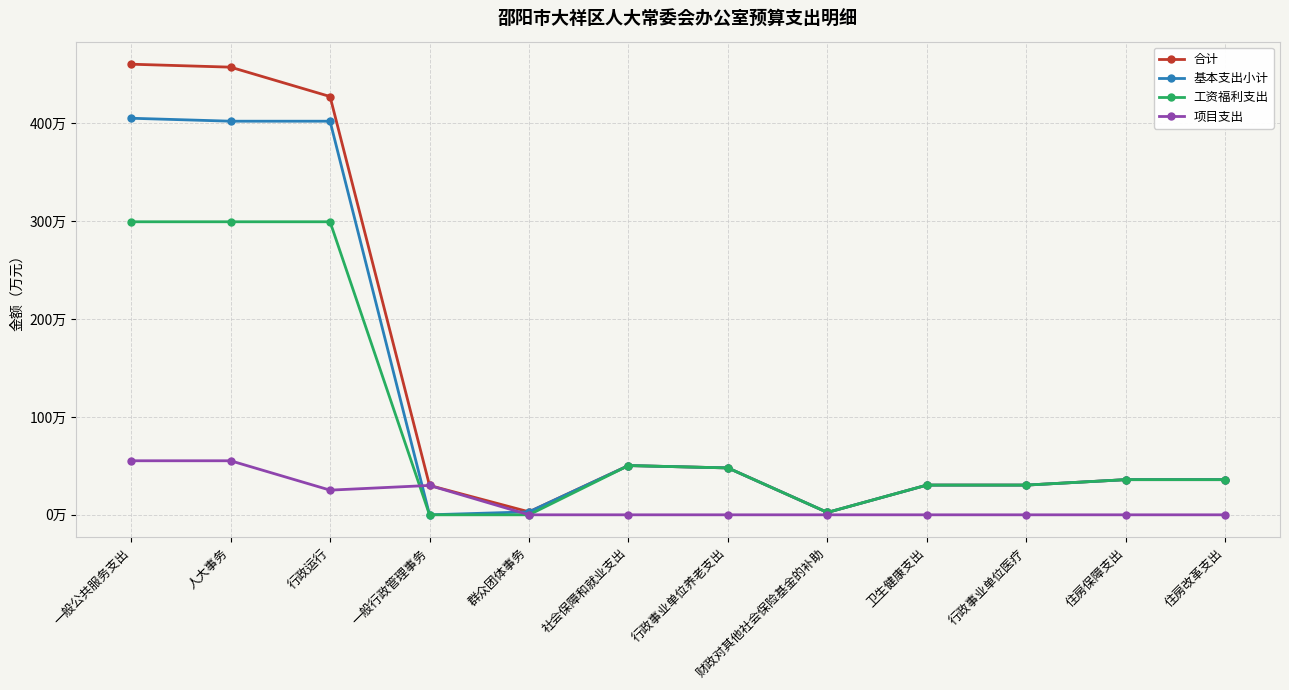

At which category is the sum across all series the highest?

一般公共服务支出